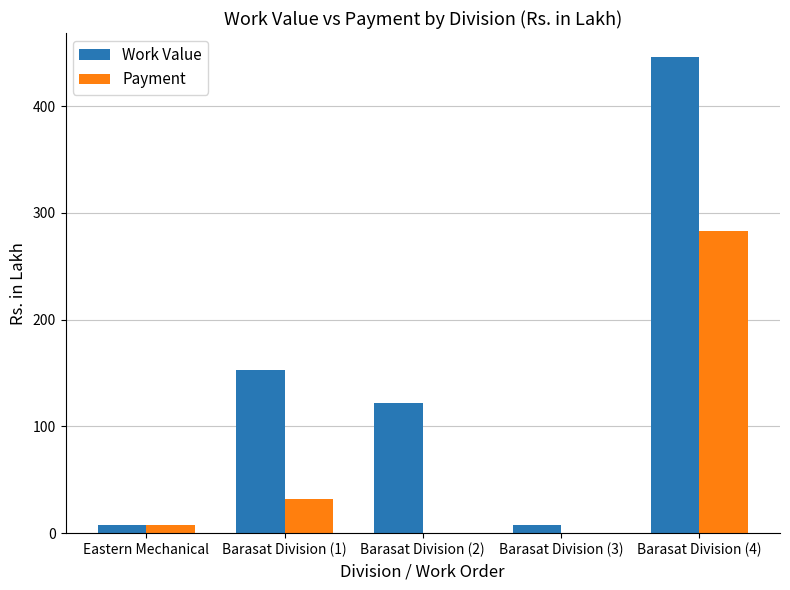

Between Eastern Mechanical and Barasat Division (2), which series saw the biggest shift?

Work Value